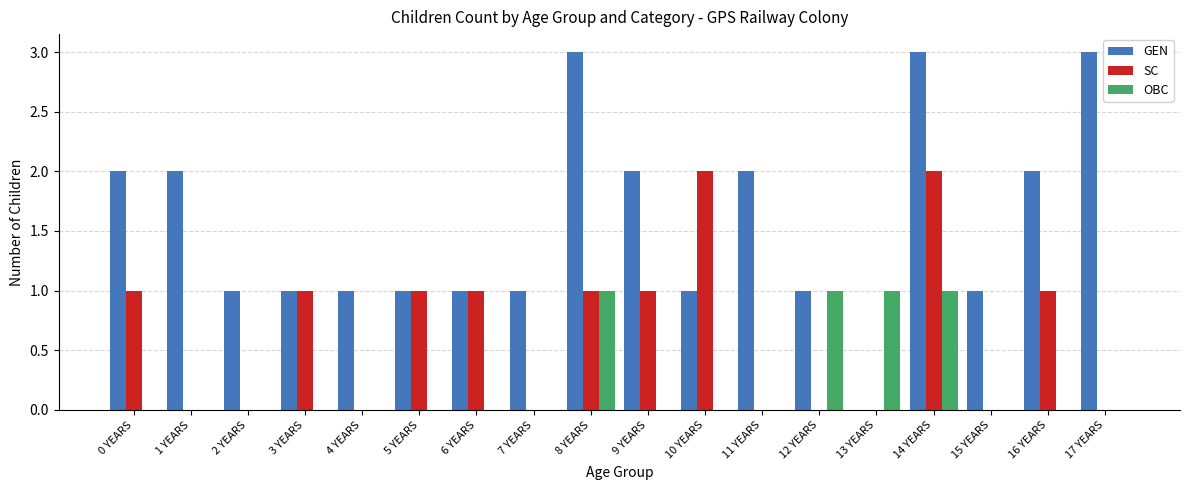

What is the total value across all series at 17 YEARS?

3